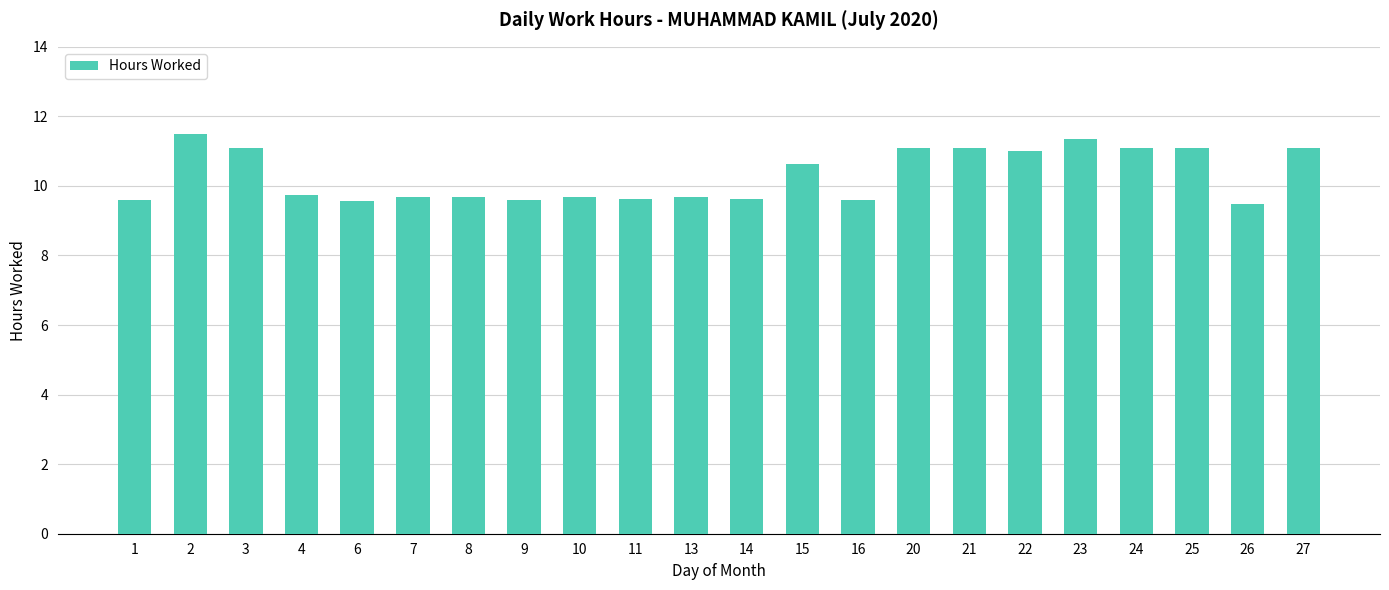

The chart shows a value of 17.2 at 27. True or false?

False